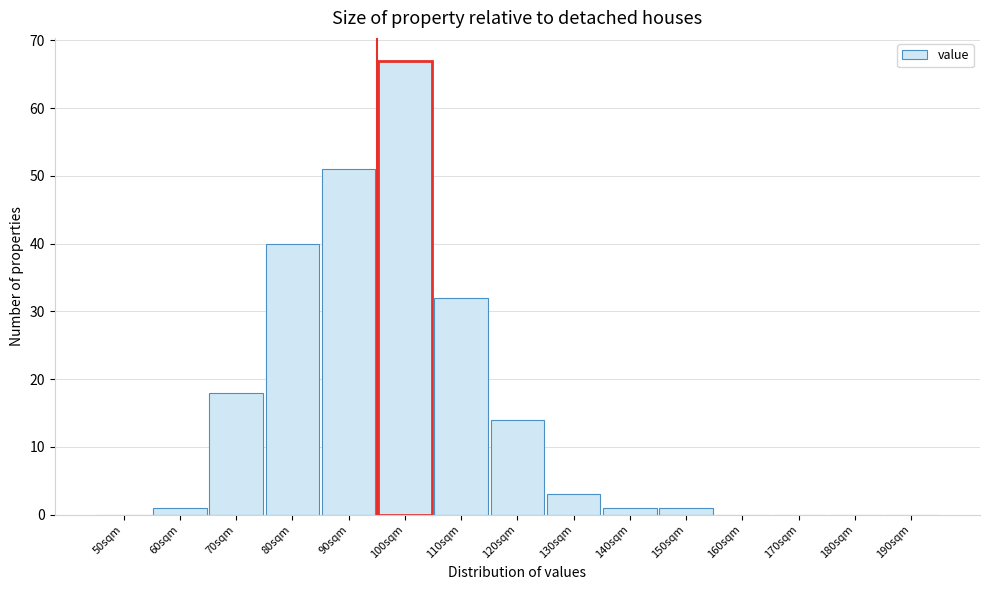

Reading left to right, extract all data points from this chart.

50sqm=0	60sqm=1	70sqm=18	80sqm=40	90sqm=51	100sqm=67	110sqm=32	120sqm=14	130sqm=3	140sqm=1	150sqm=1	160sqm=0	170sqm=0	180sqm=0	190sqm=0